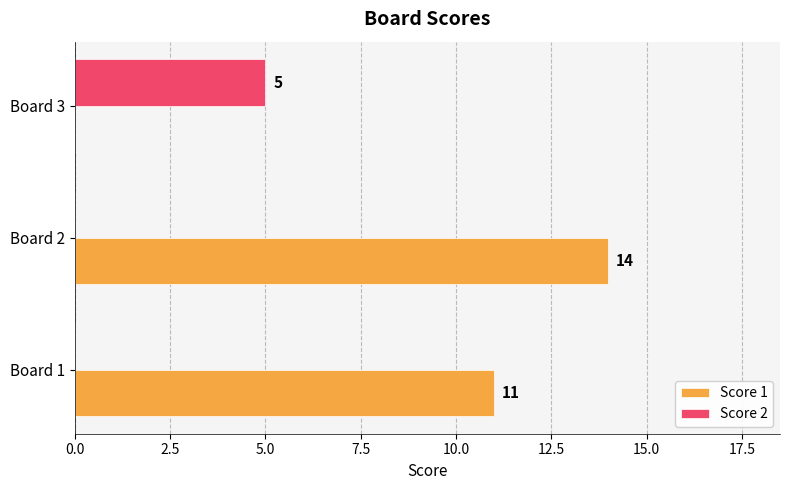

Which category has the highest value in the Score 1 series?

Board 2